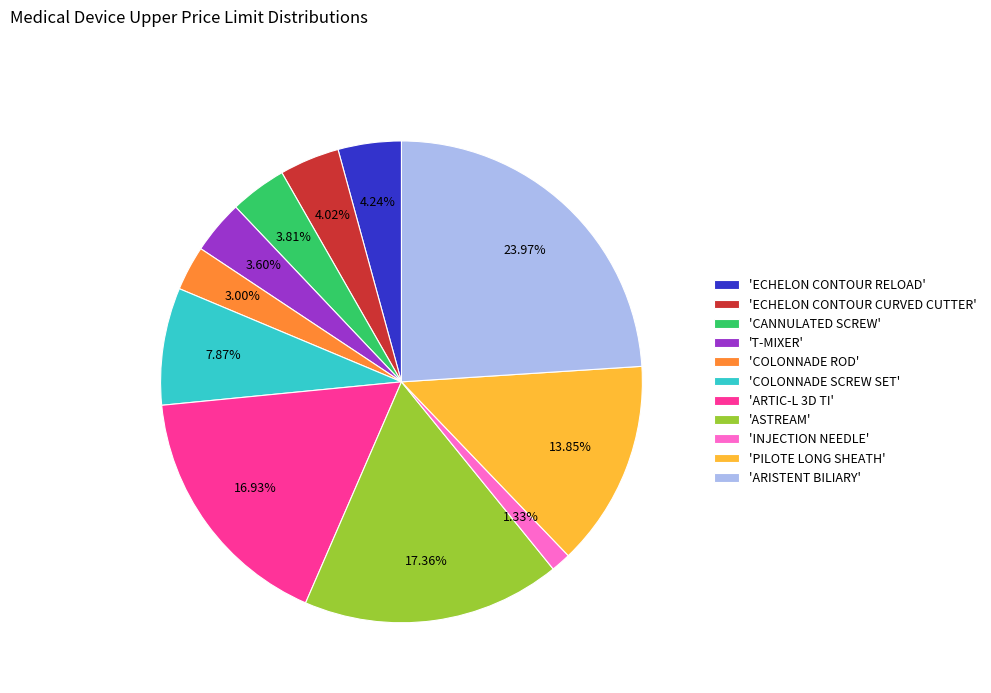

Does 'PILOTE LONG SHEATH' account for over 50% of the chart?

No